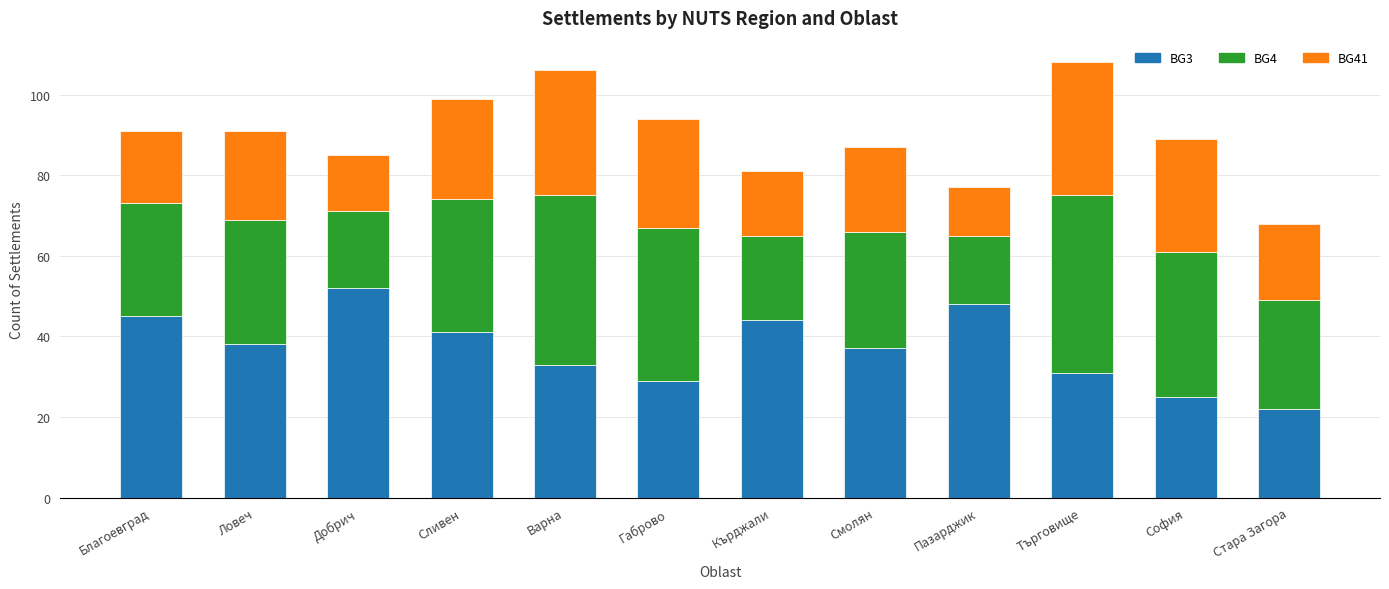

True or false: BG3 has a value of 44 at Кърджали.

True